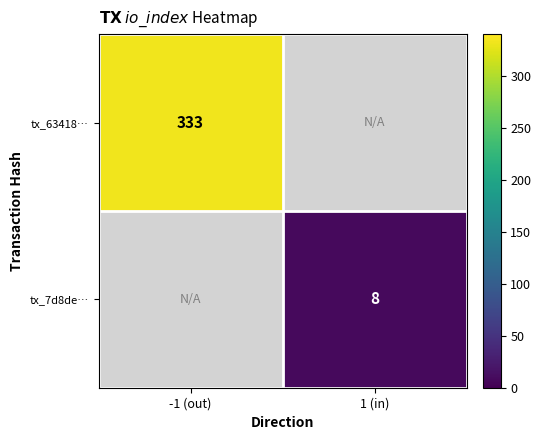

Which category has the highest value across all series?

-1 (out)